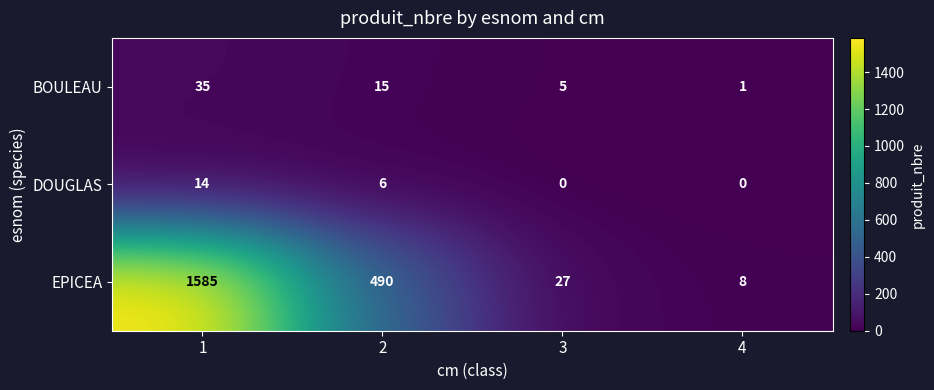

Which series has the largest range (max minus min)?

EPICEA